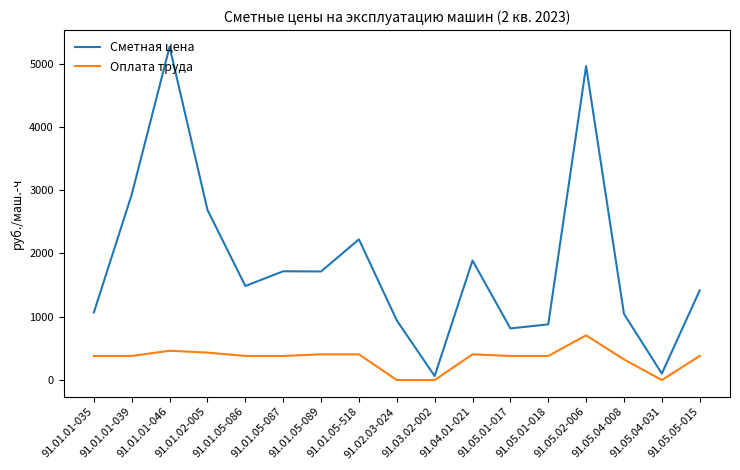

Is the value of Оплата труда at 91.01.01-046 greater than the value of Сметная цена at 91.05.04-031?

Yes